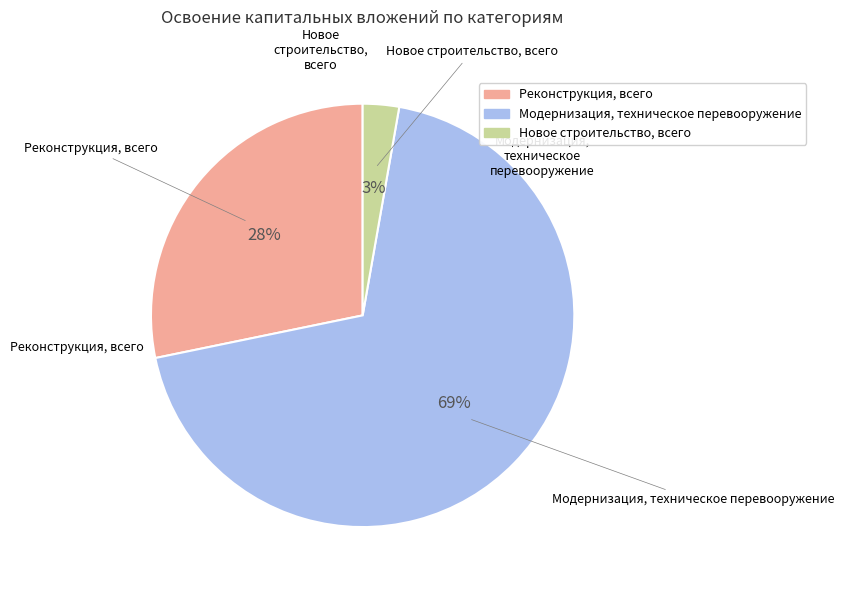

How many segments does this pie chart have?

3